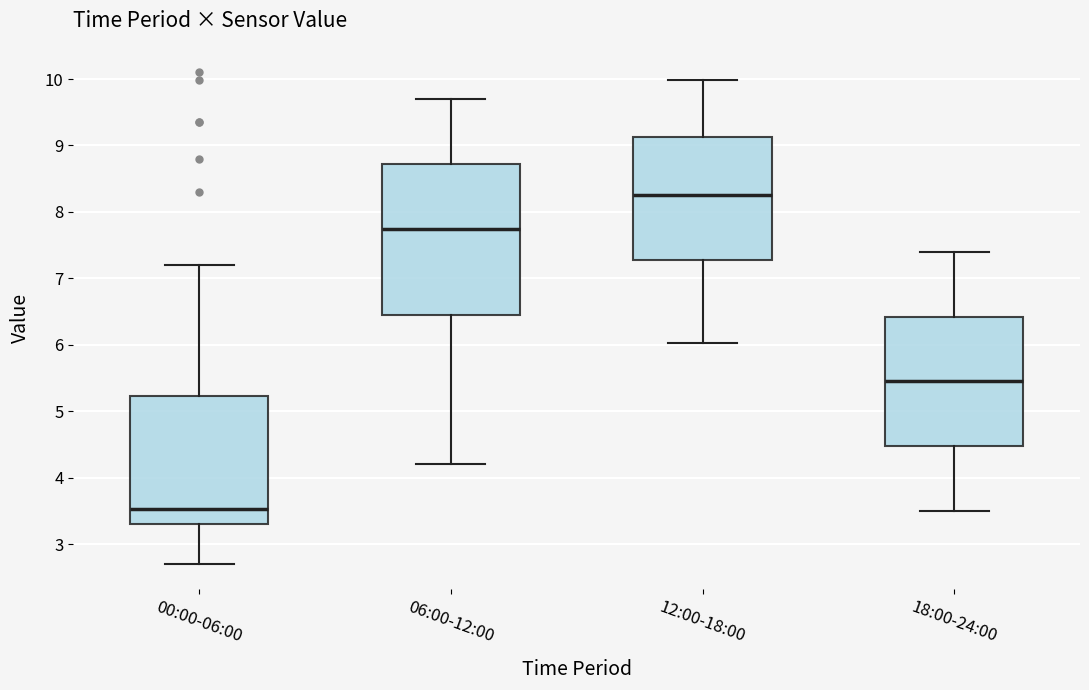

Which box's median line is the lowest?

00:00-06:00